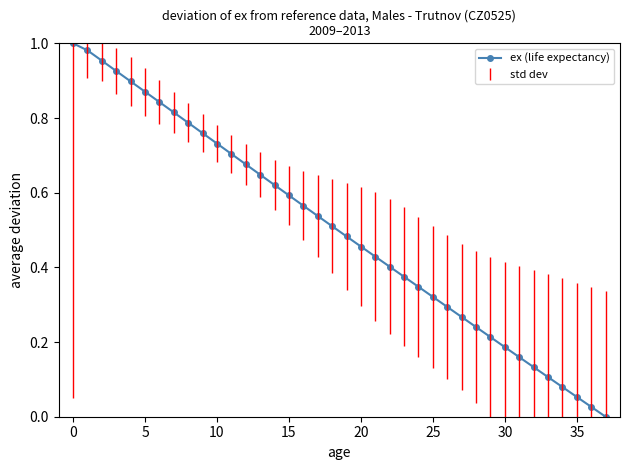

True or false: the data has more than 1 interior local peaks.

False